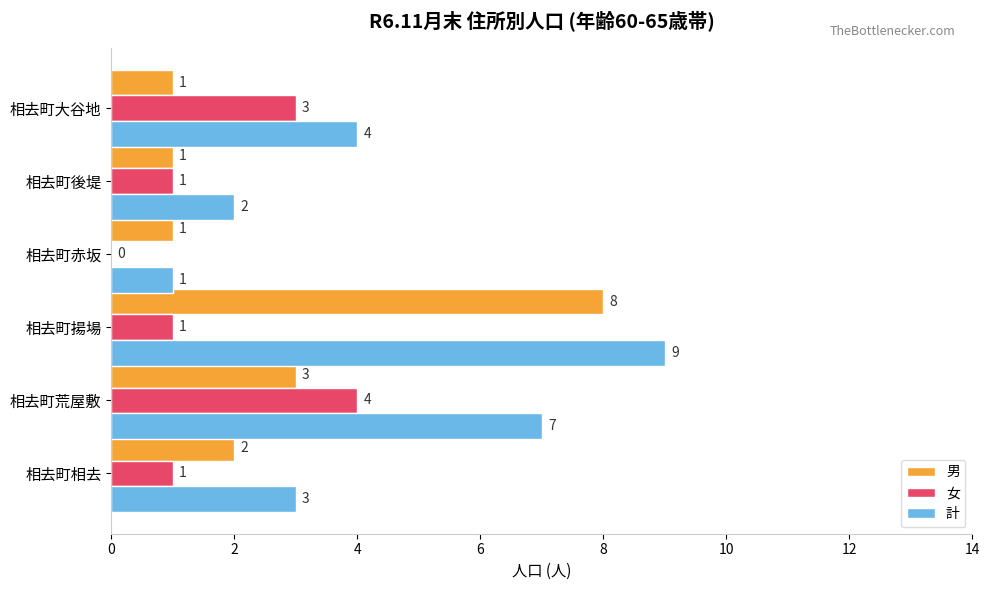

Which series has the largest range (max minus min)?

計